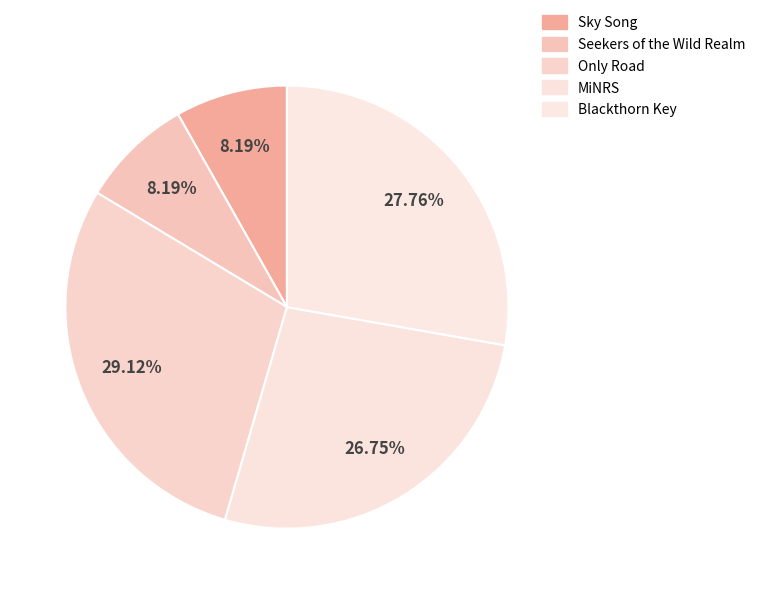

How many segments does this pie chart have?

5